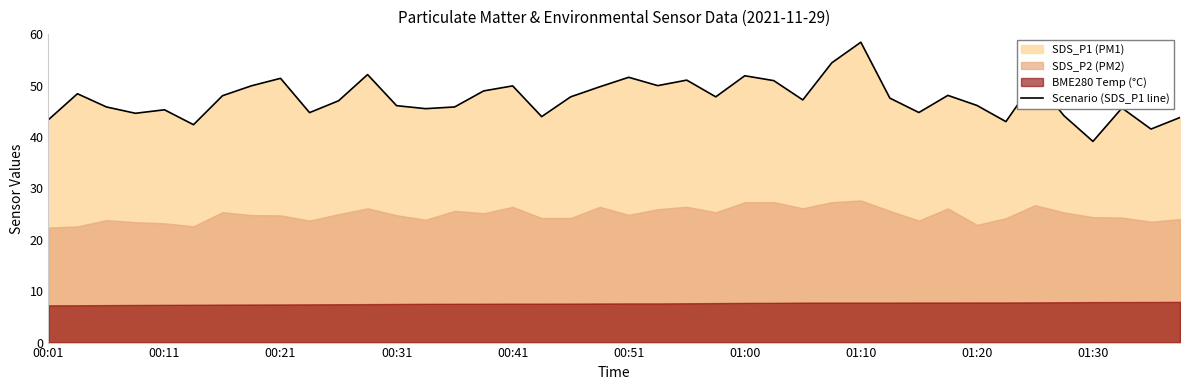

True or false: Scenario (SDS_P1 line) has a value of 15.3 at 01:00.

False